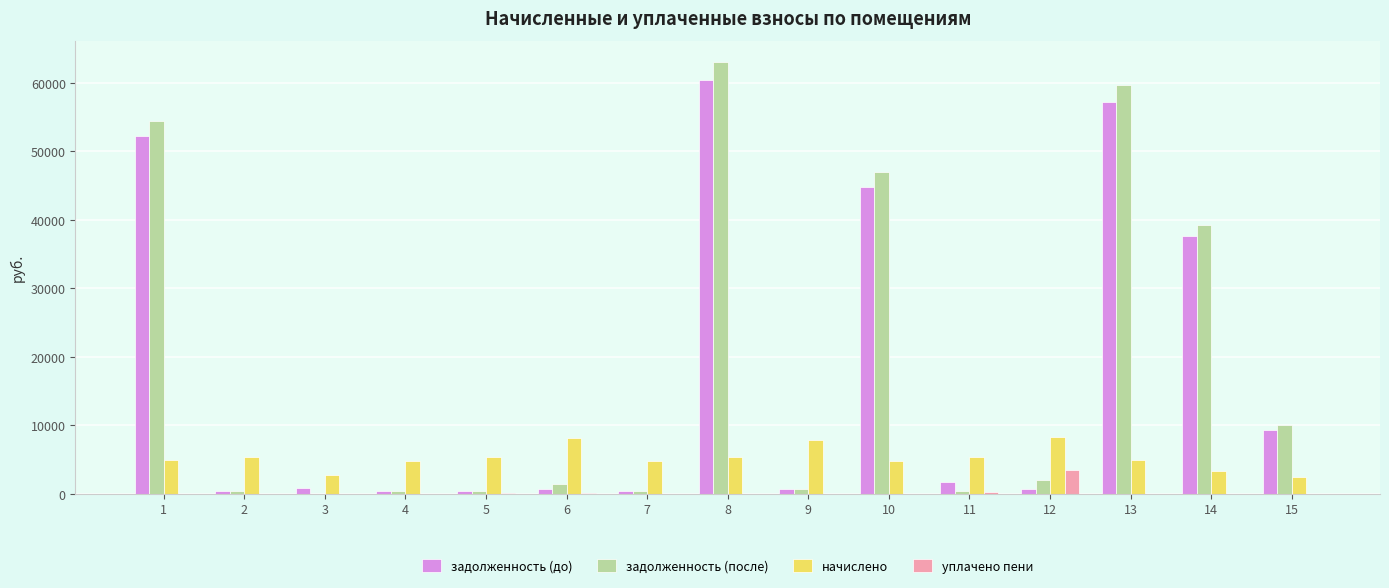

The value of задолженность (до) at 13 is 57219.7. True or false?

True